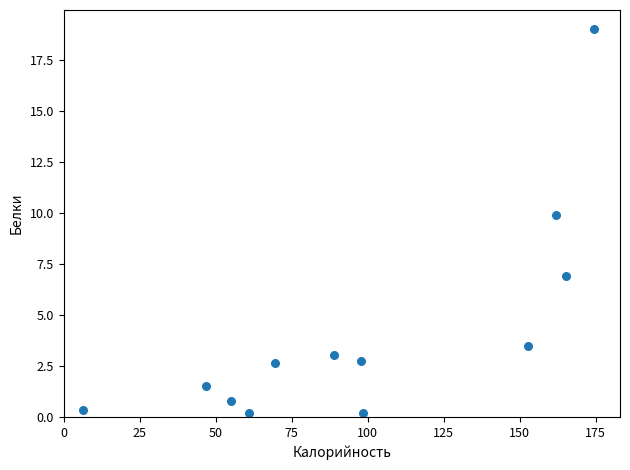

What Y value in the scatter plot is closest to 9?

9.9